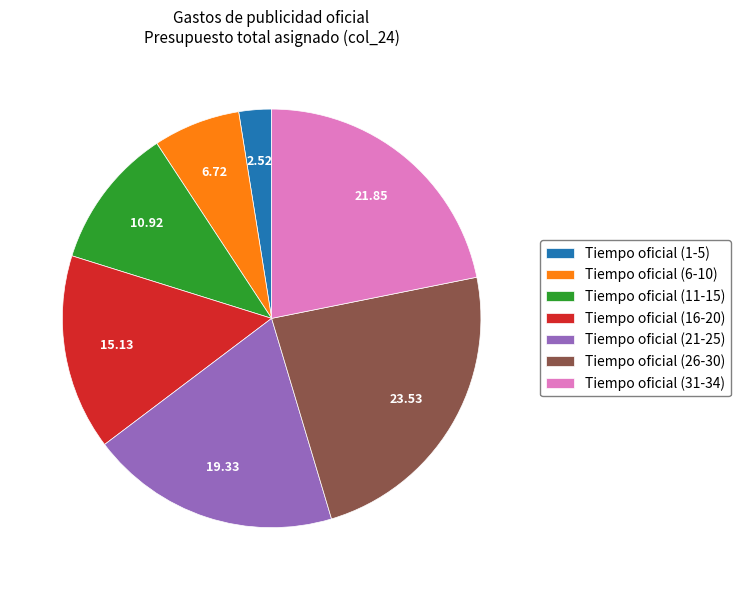

Is there any slice that represents more than half of the pie?

No